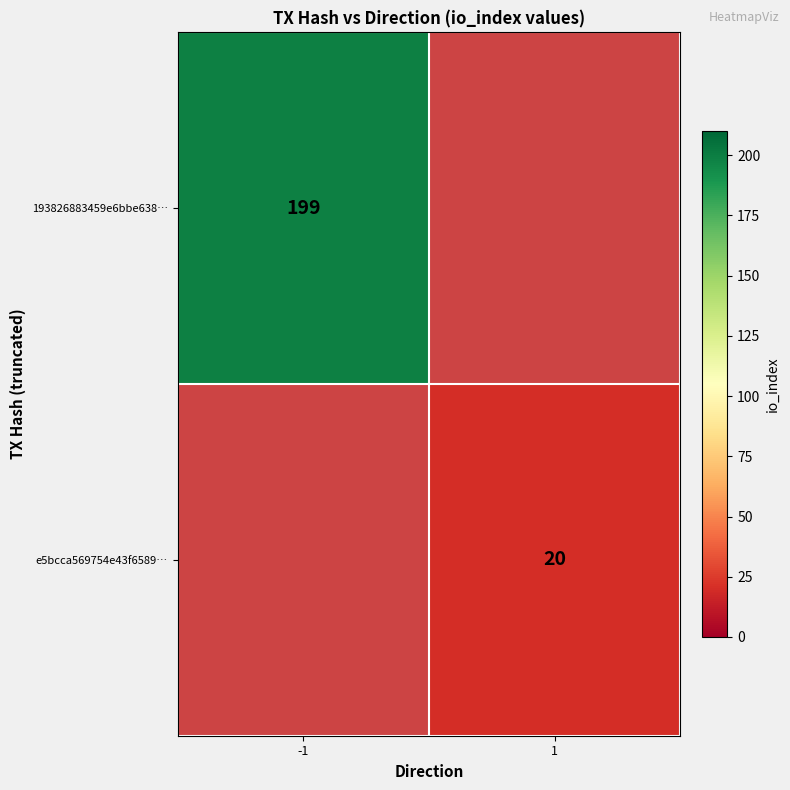

Is it true that 193826883459e6bbe638… equals 61.6 at -1?

False